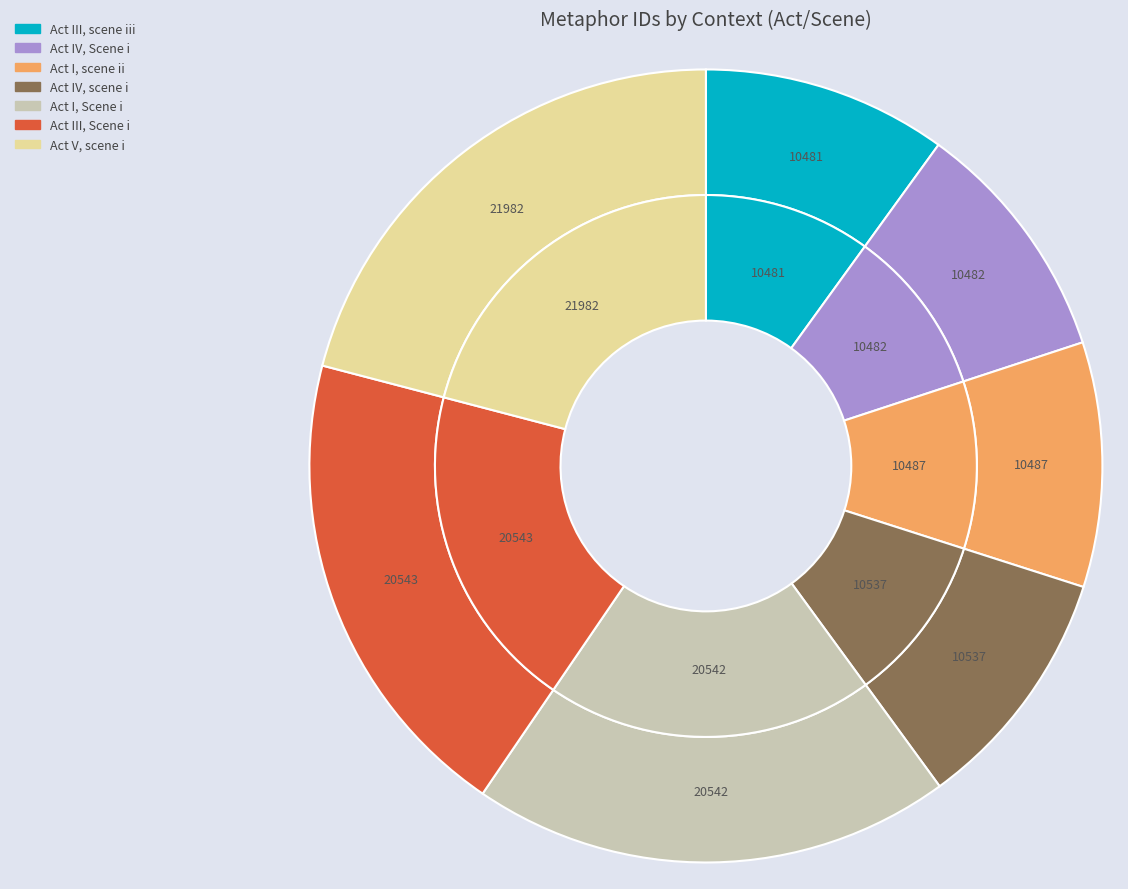

To the nearest percent, what portion does Act I, Scene i represent?

20%